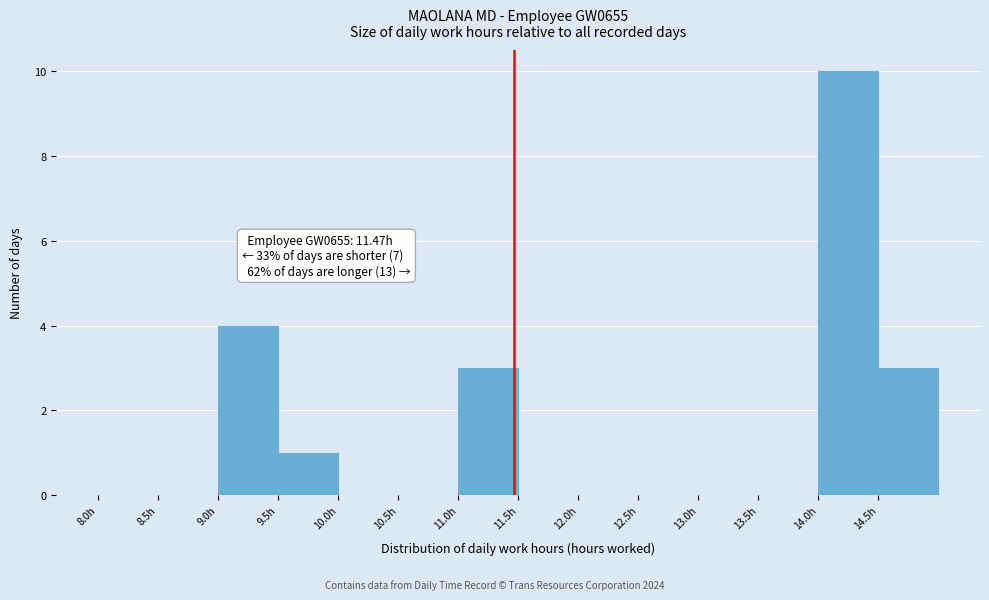

Over which range of the x-axis is the bar tallest?

14.0 to 14.5